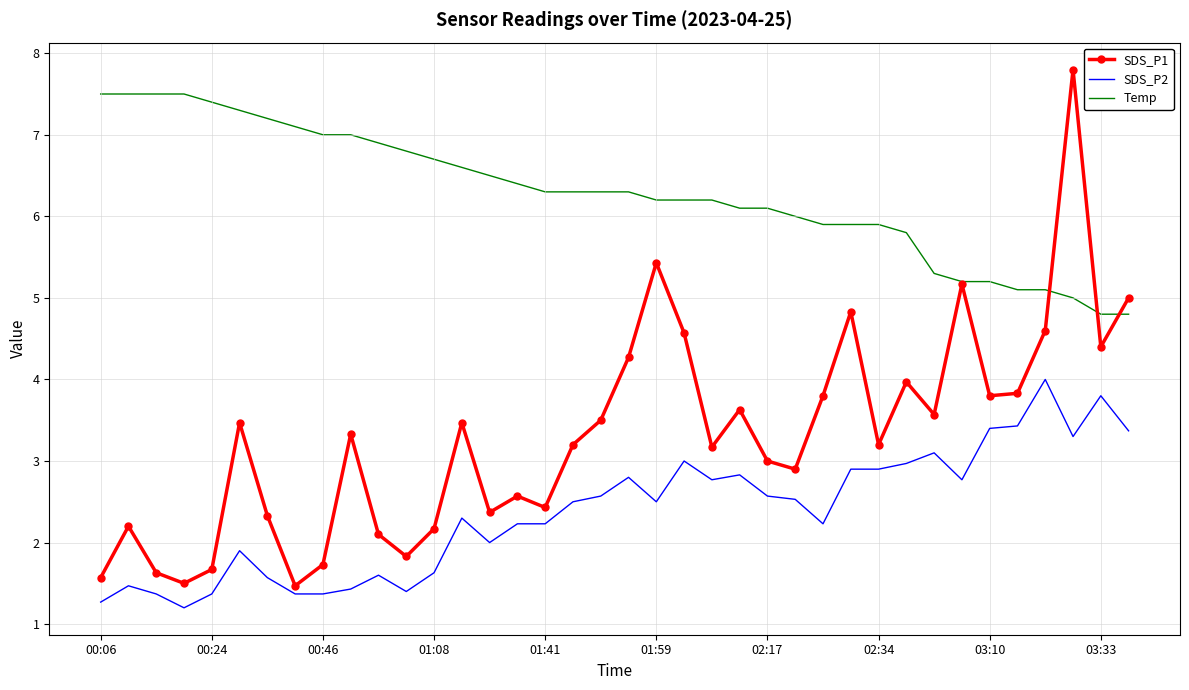

What is the difference between the maximum and minimum values in the SDS_P1 series?

6.3